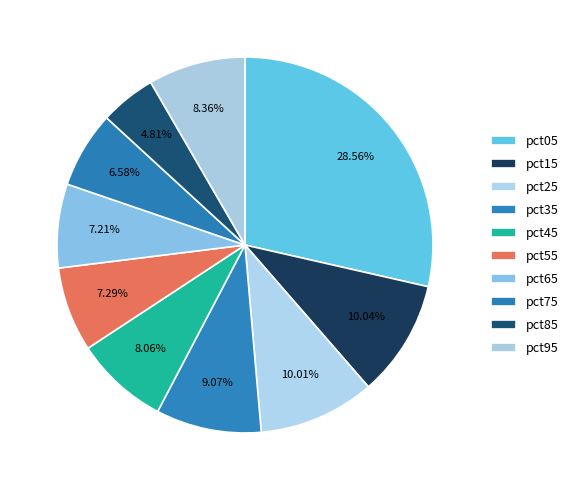

To the nearest percent, what is the difference between the pct55 and pct05 slice percentages?

21%